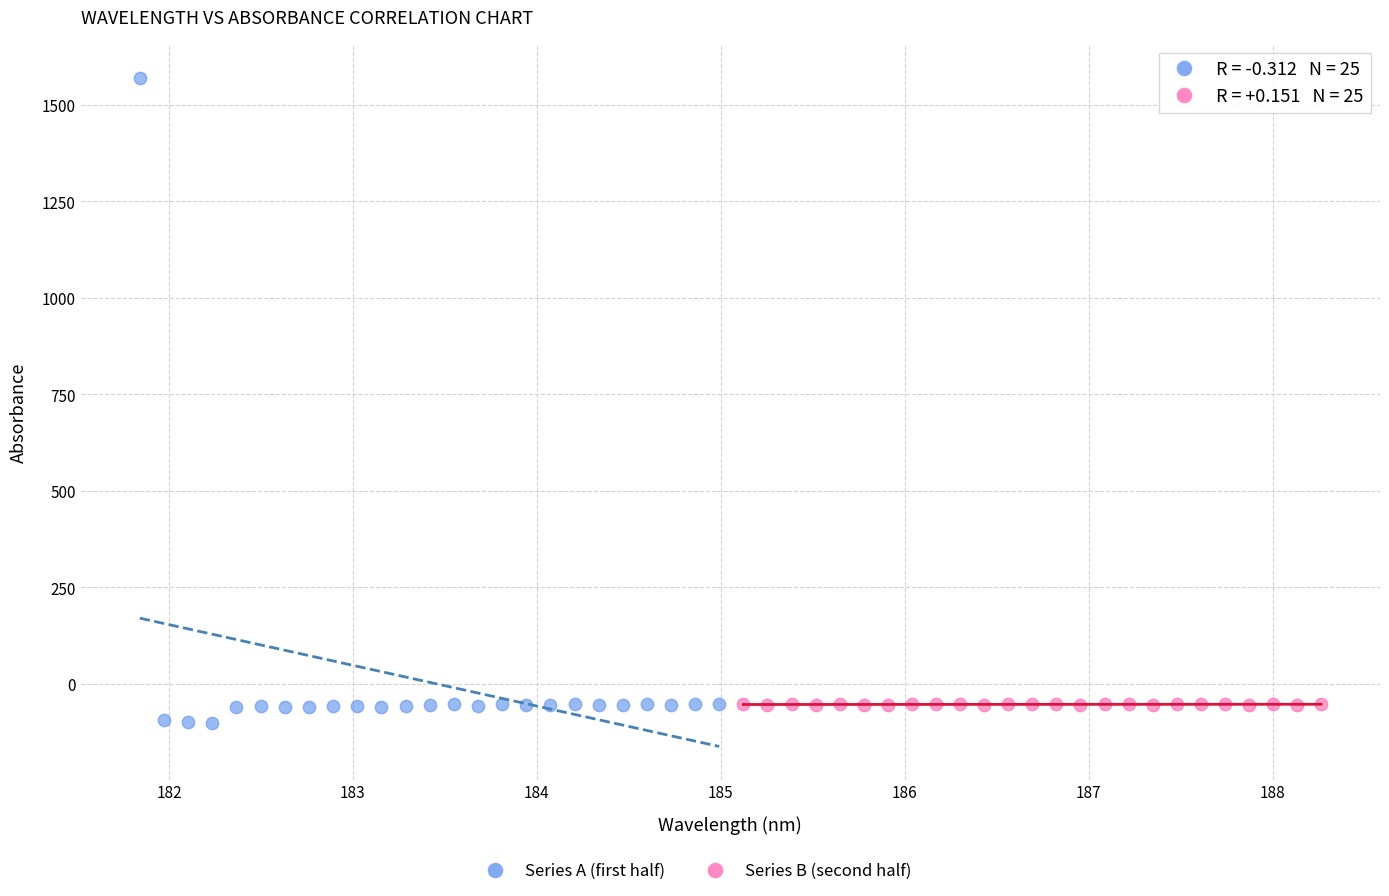

Which series contains the lowest Y value?

Series A (first half)